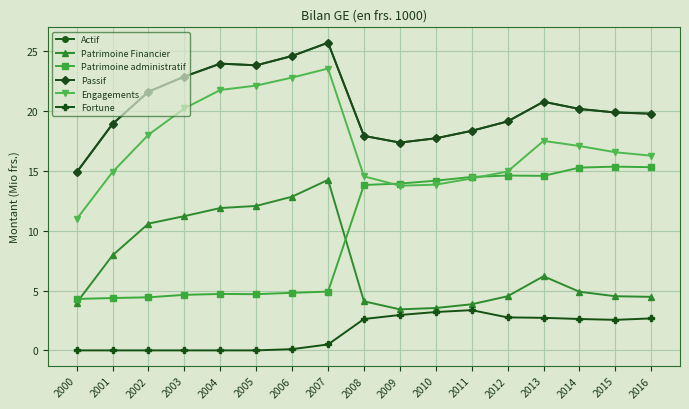

Count the number of categories in the chart.

17